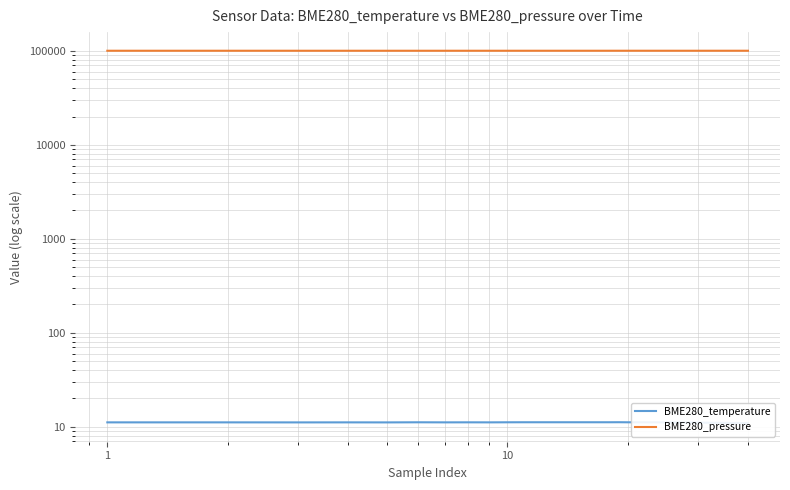

True or false: BME280_temperature has more than 1 points higher than both neighbors.

True